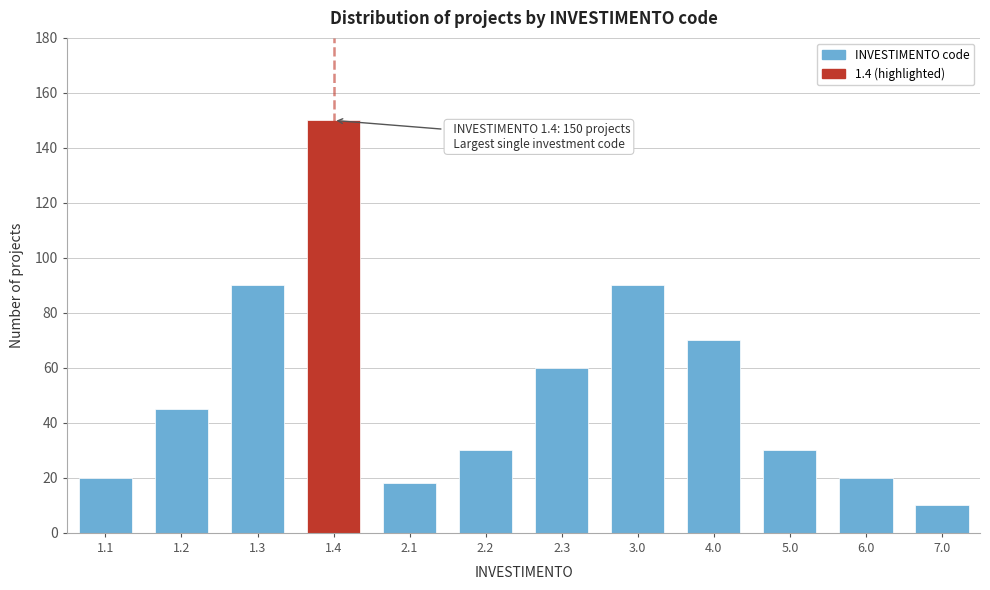

Reading left to right, what are all the values shown in this chart?

20	45	90	150	18	30	60	90	70	30	20	10